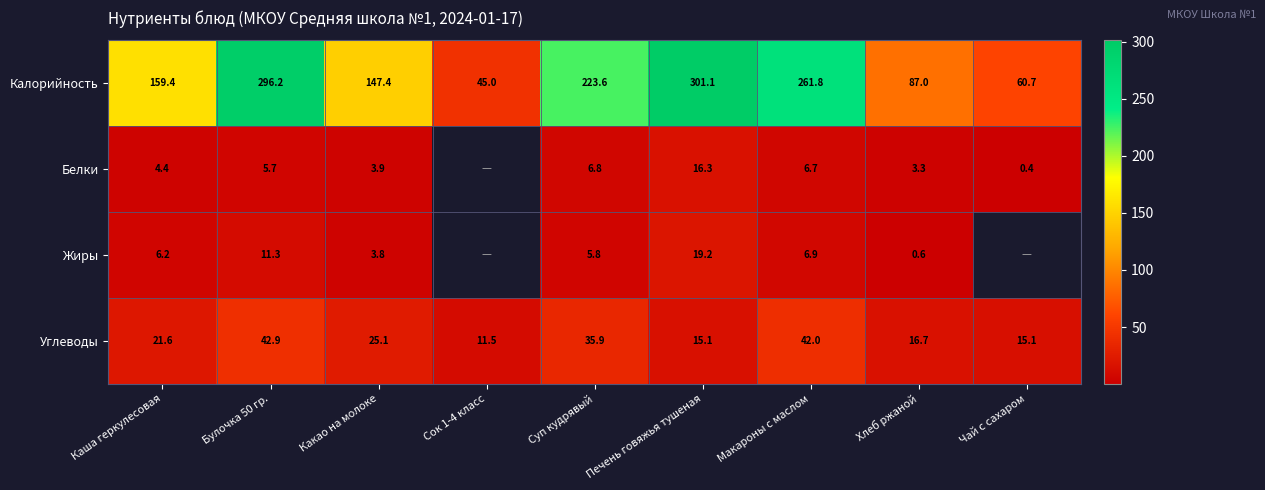

What is the greatest value displayed?

301.1